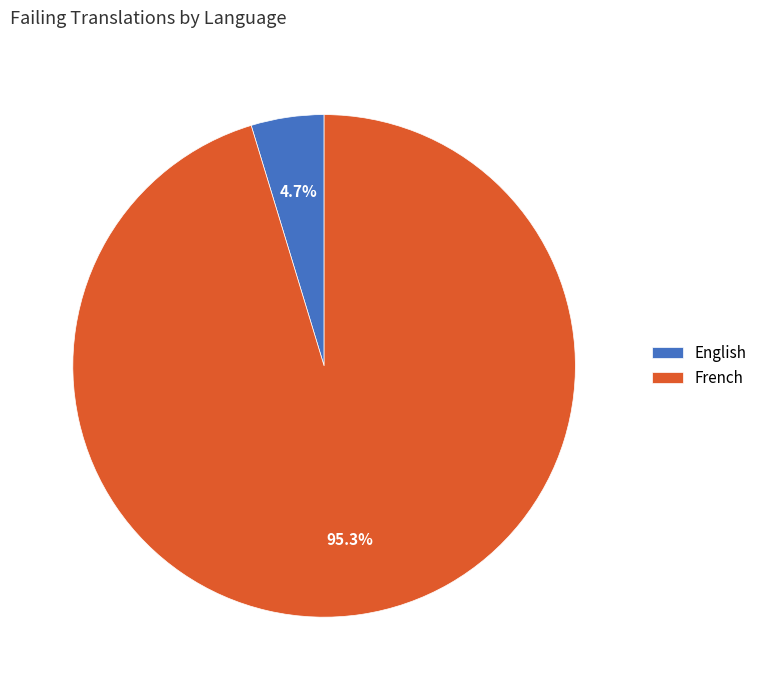

To the nearest percent, what is the combined percentage of French and English?

100%